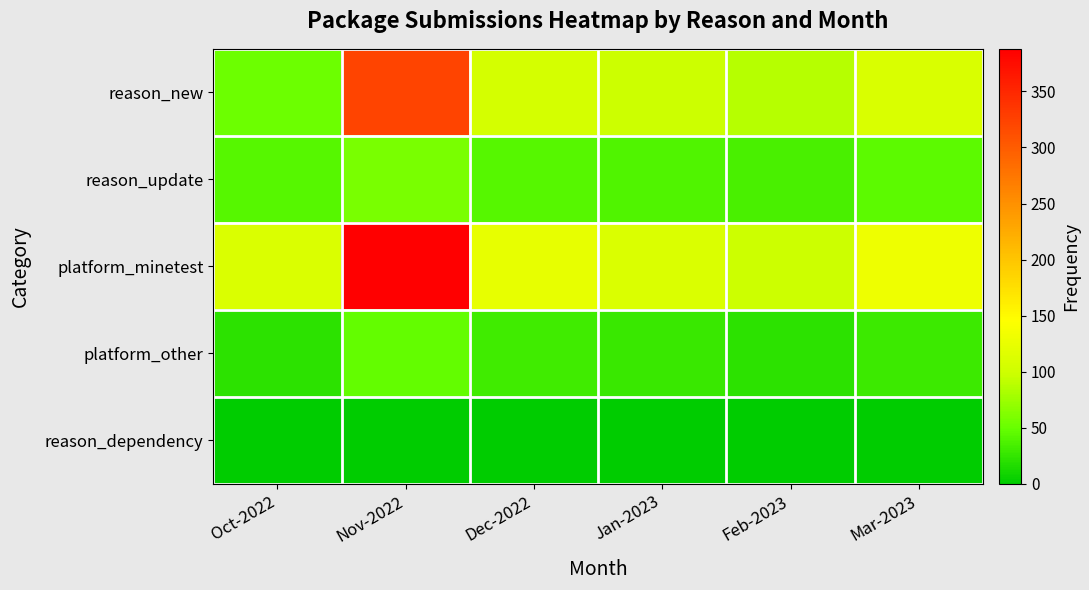

How many data points does each series have?

6